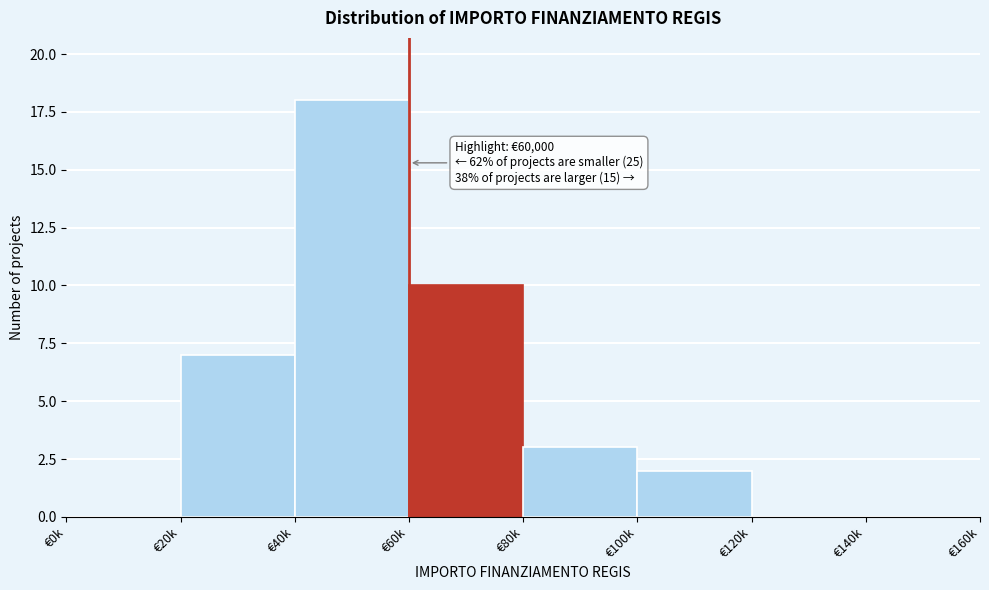

Reading left to right, list all the values displayed in this chart.

€0k=0	€20k=7	€40k=18	€60k=10	€80k=3	€100k=2	€120k=0	€140k=0